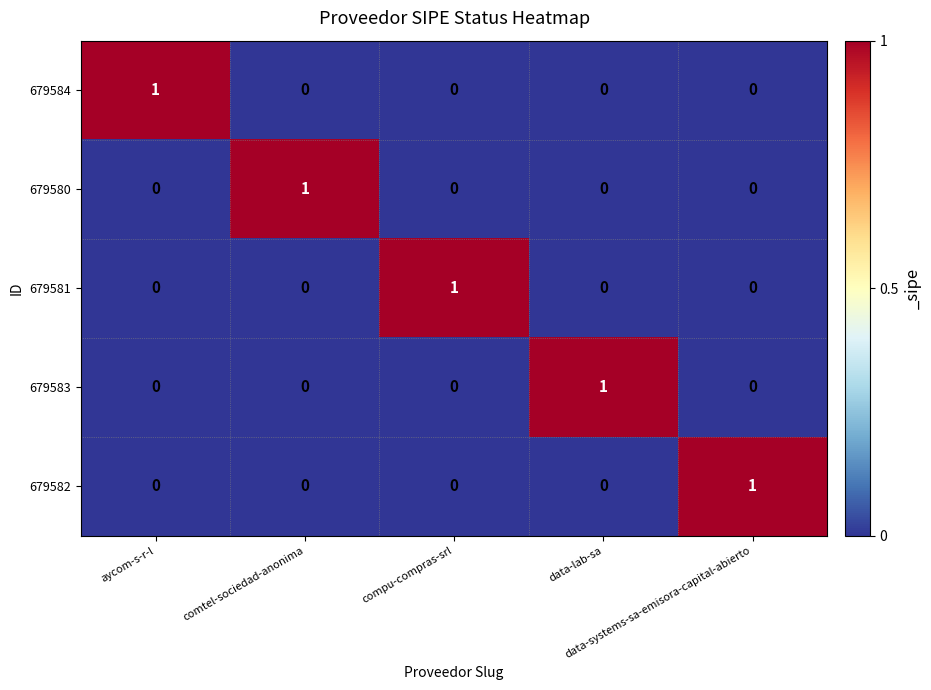

Count the 679583 values in the range 0 to 1.

5